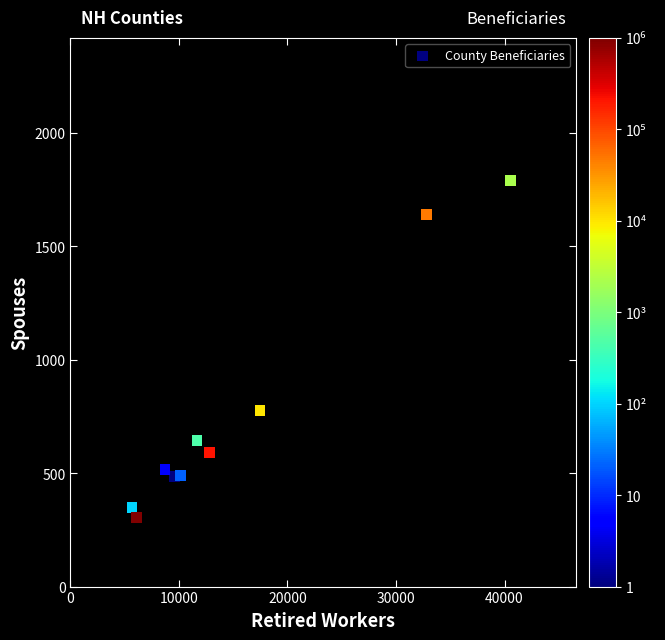

What Y value in the scatter plot is closest to 1047?

775